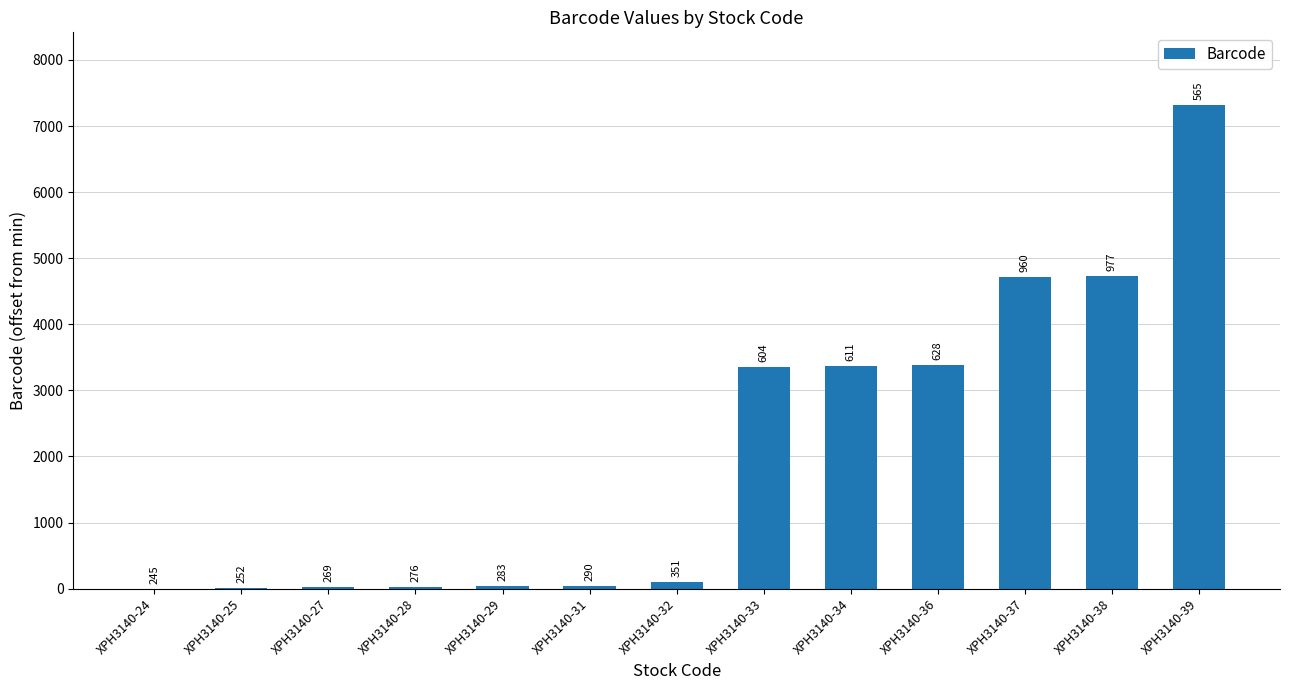

What is the value of the 12th bar from the left?

4732